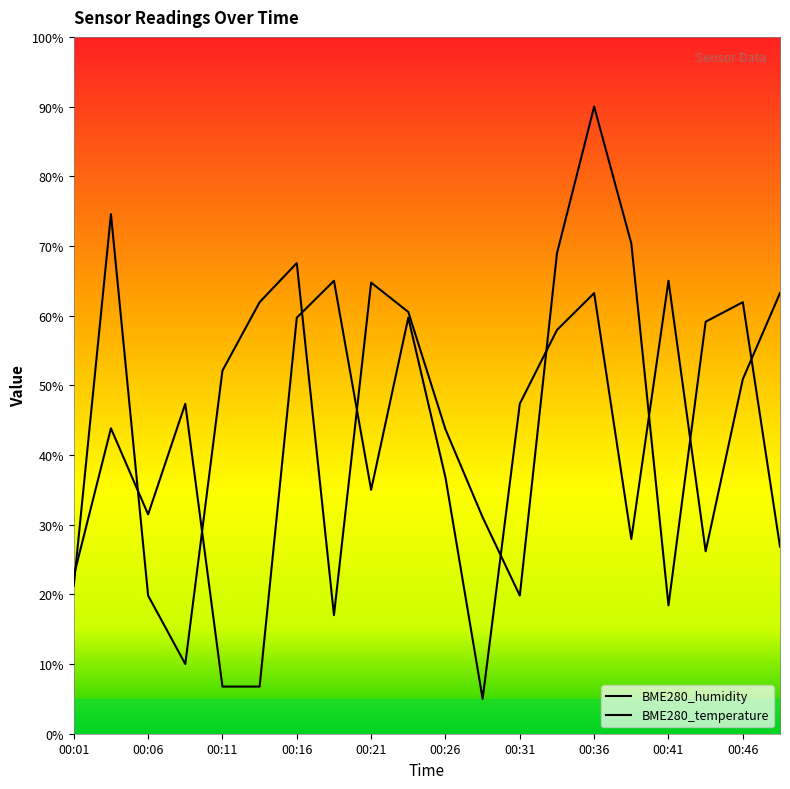

The value of BME280_temperature at 00:48 is 110.3. True or false?

False